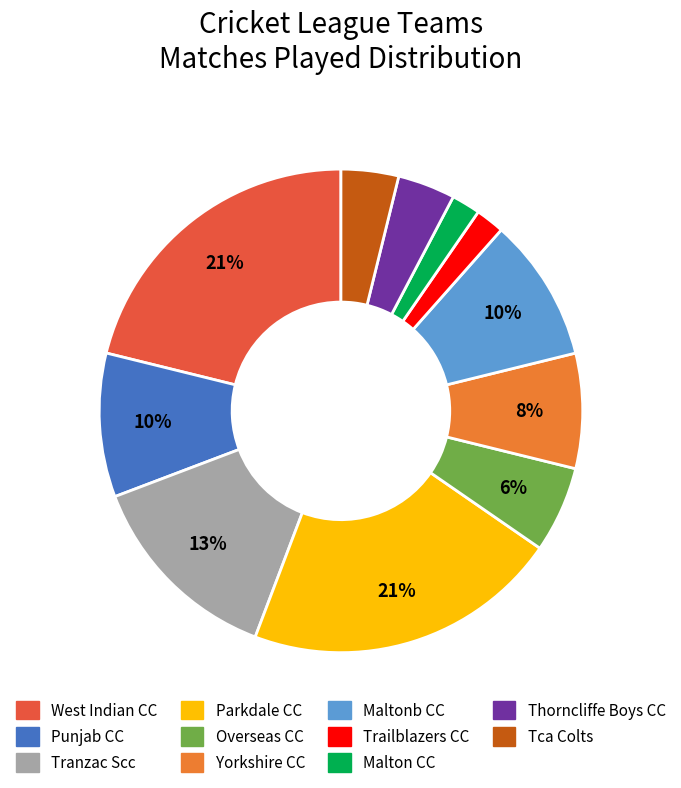

To the nearest percent, what is the difference between the largest and smallest slice percentages?

19%